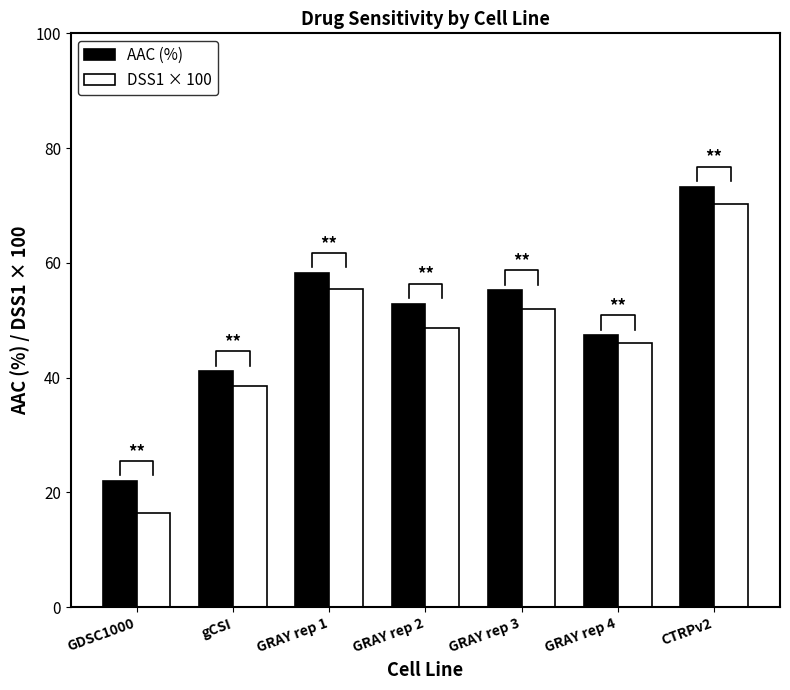

What is the minimum value for DSS1 × 100?

16.4